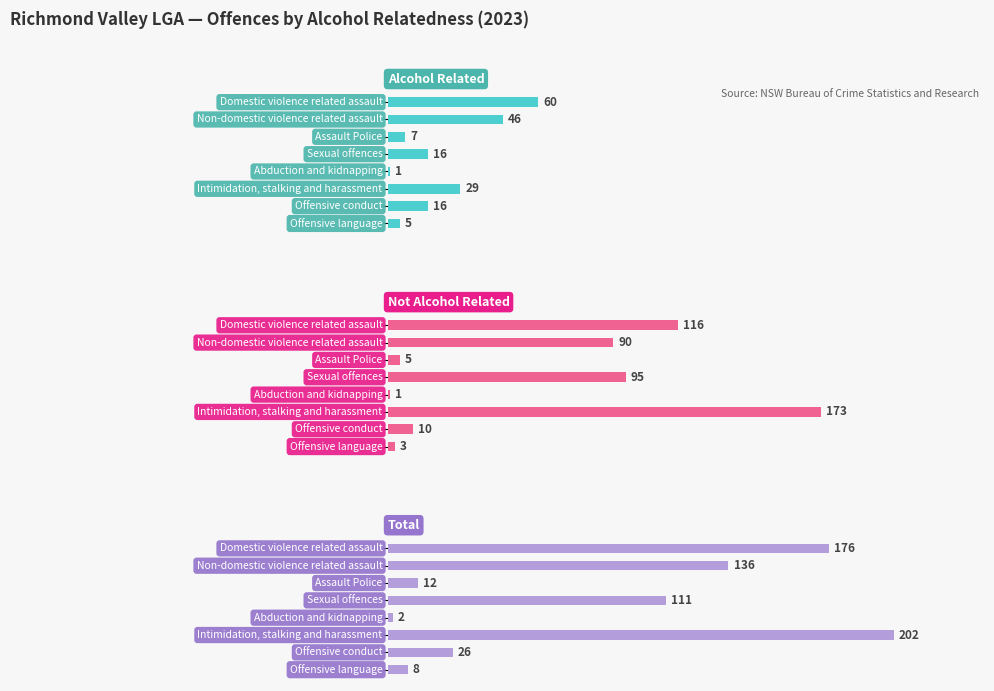

What is the maximum value shown in the chart?

202